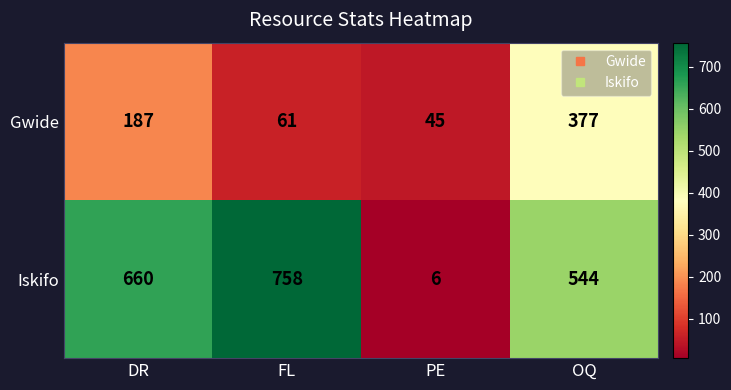

Which series has the widest spread of values?

Iskifo